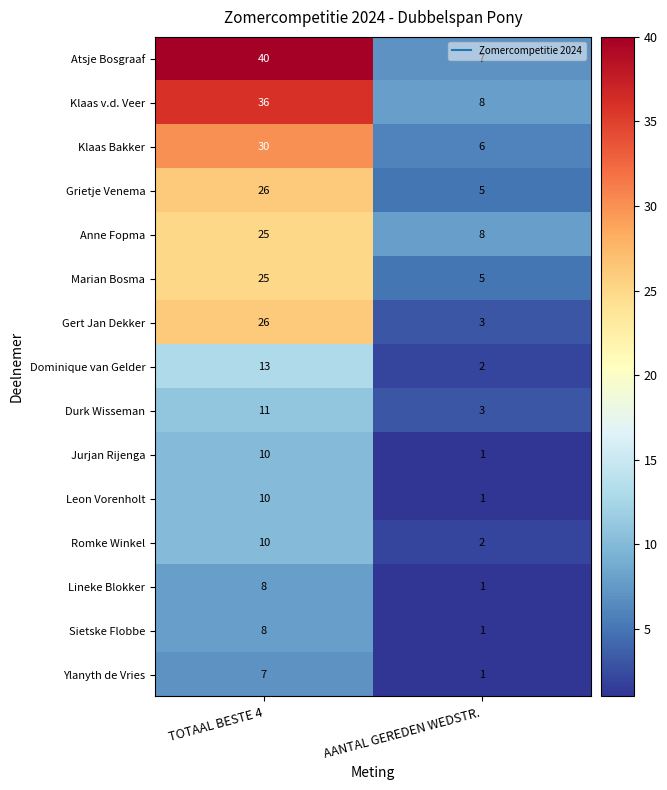

Which label corresponds to the largest value in the chart?

TOTAAL BESTE 4